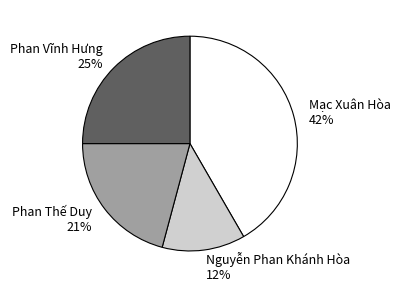

Does any single category account for the majority?

No